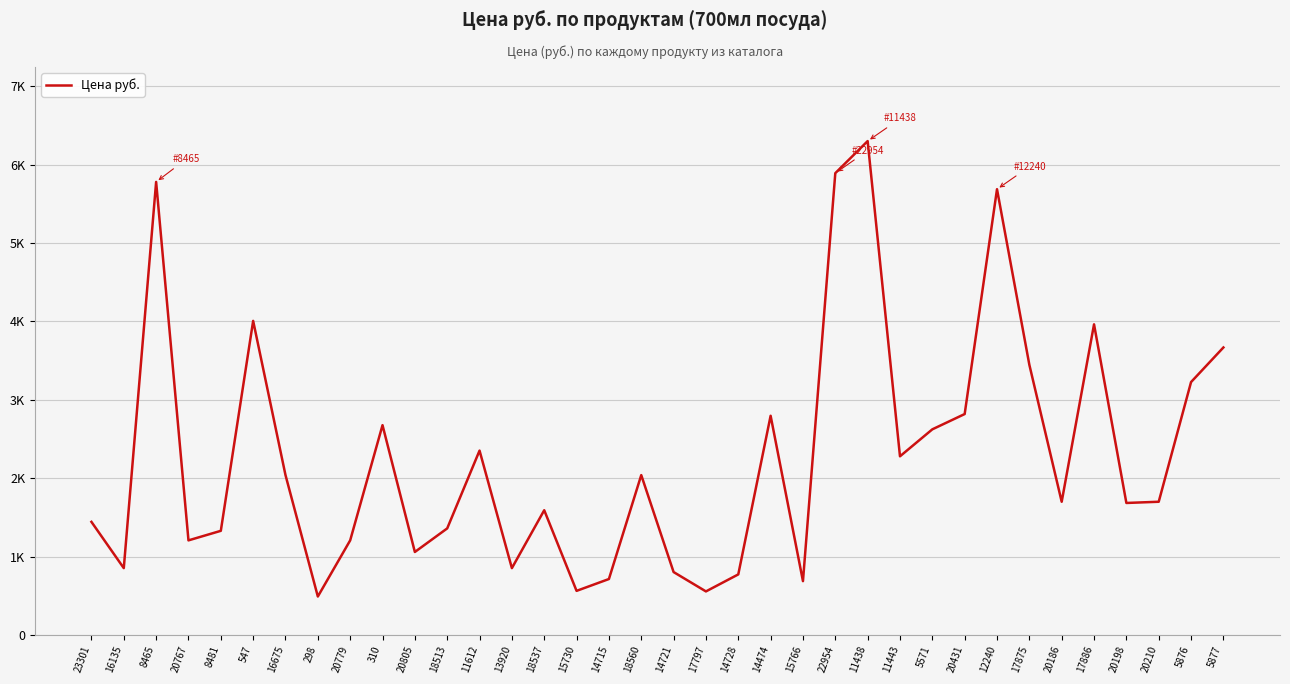

What is the difference between the second highest and minimum values?

5399.0